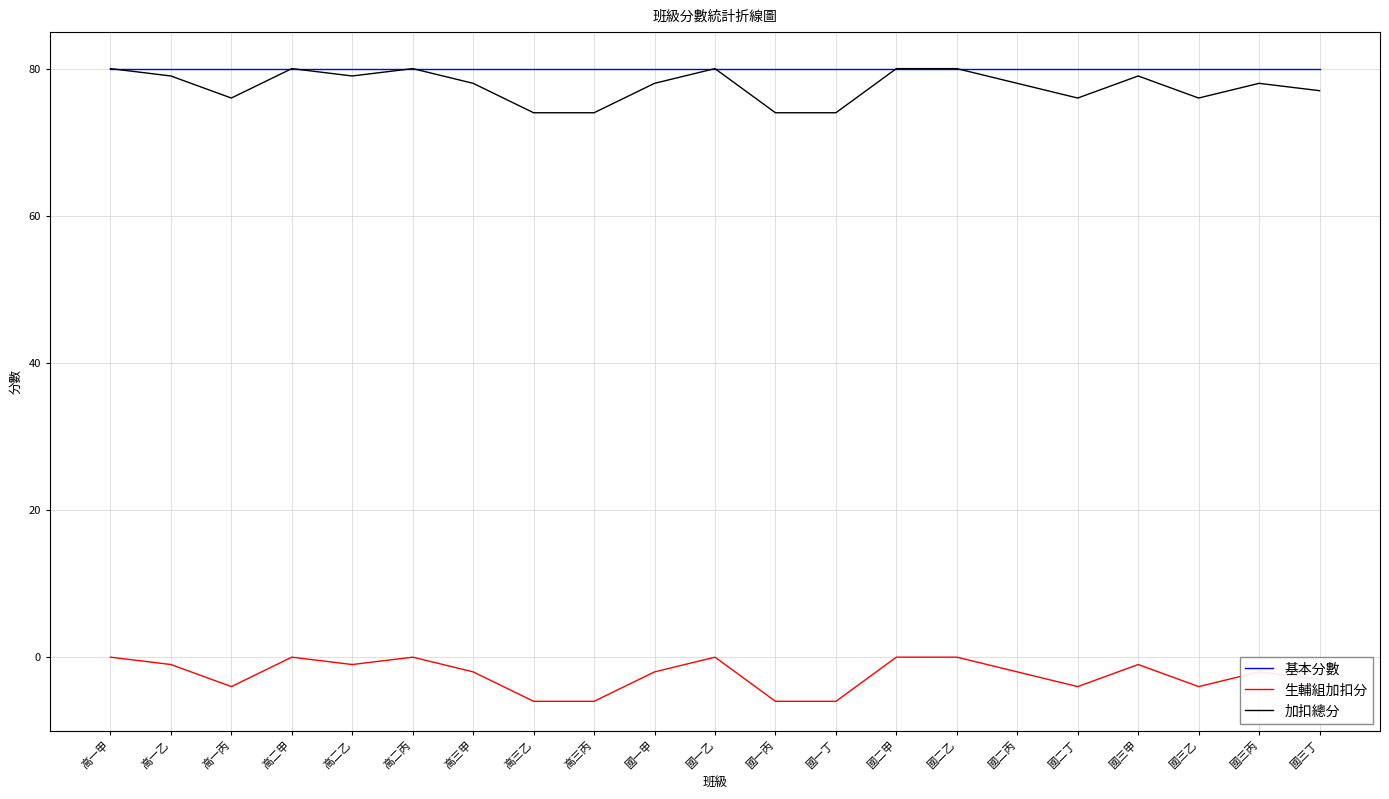

Reading left to right, list all the values displayed in this chart.

基本分數: 80	80	80	80	80	80	80	80	80	80	80	80	80	80	80	80	80	80	80	80	80
生輔組加扣分: 0	-1	-4	0	-1	0	-2	-6	-6	-2	0	-6	-6	0	0	-2	-4	-1	-4	-2	-3
加扣總分: 80	79	76	80	79	80	78	74	74	78	80	74	74	80	80	78	76	79	76	78	77